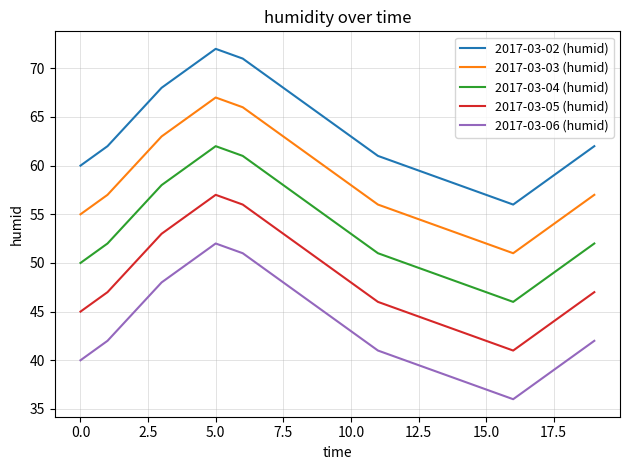

Which series has the largest total across all categories?

2017-03-02 (humid)